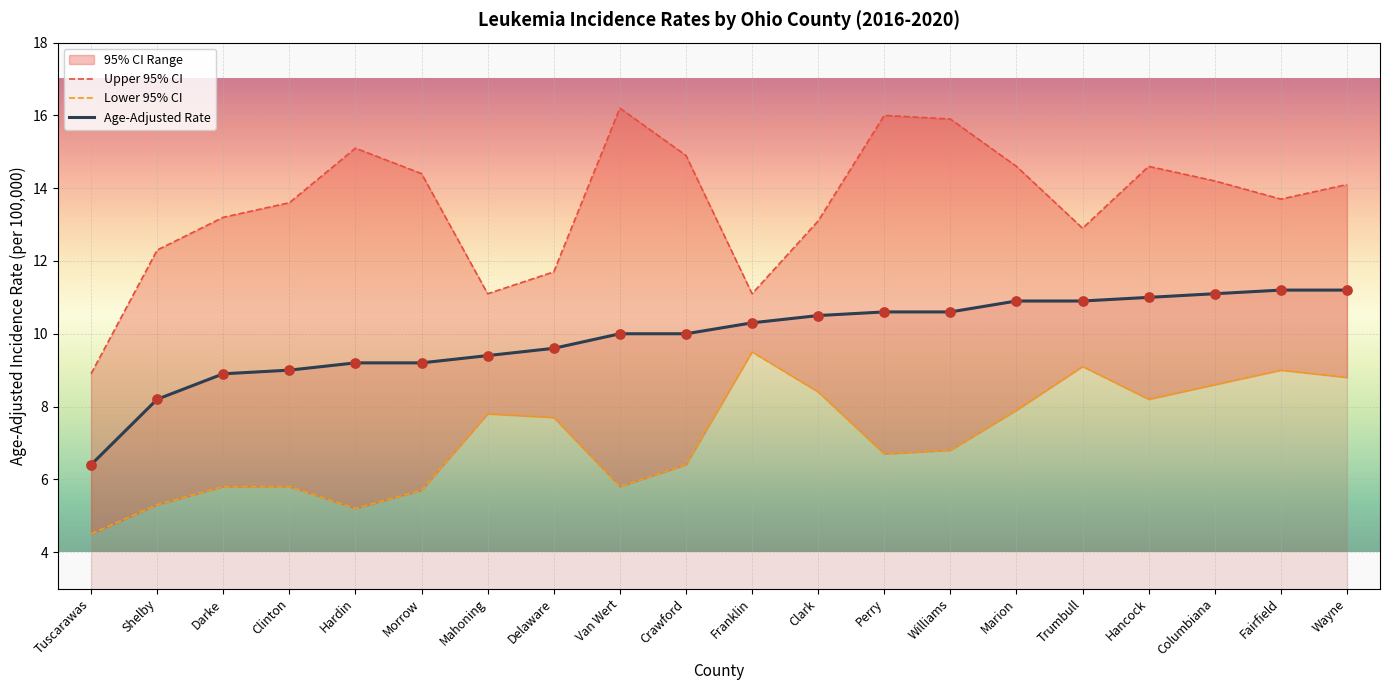

What value does the Age-Adjusted Rate series have at Wayne?

11.2